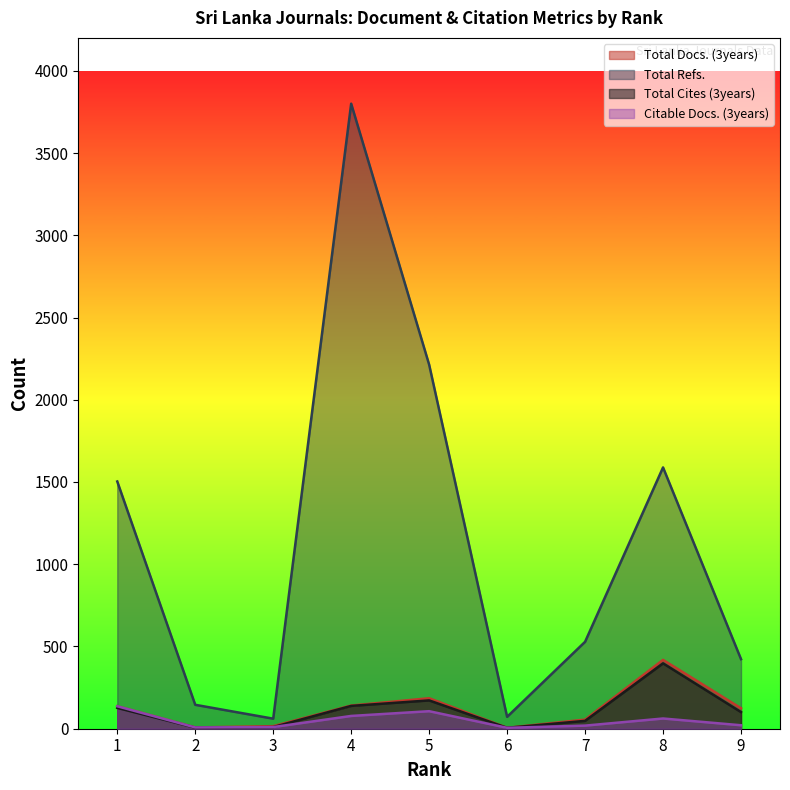

At 8, list the series in order from smallest to largest.

Citable Docs. (3years), Total Cites (3years), Total Docs. (3years), Total Refs.